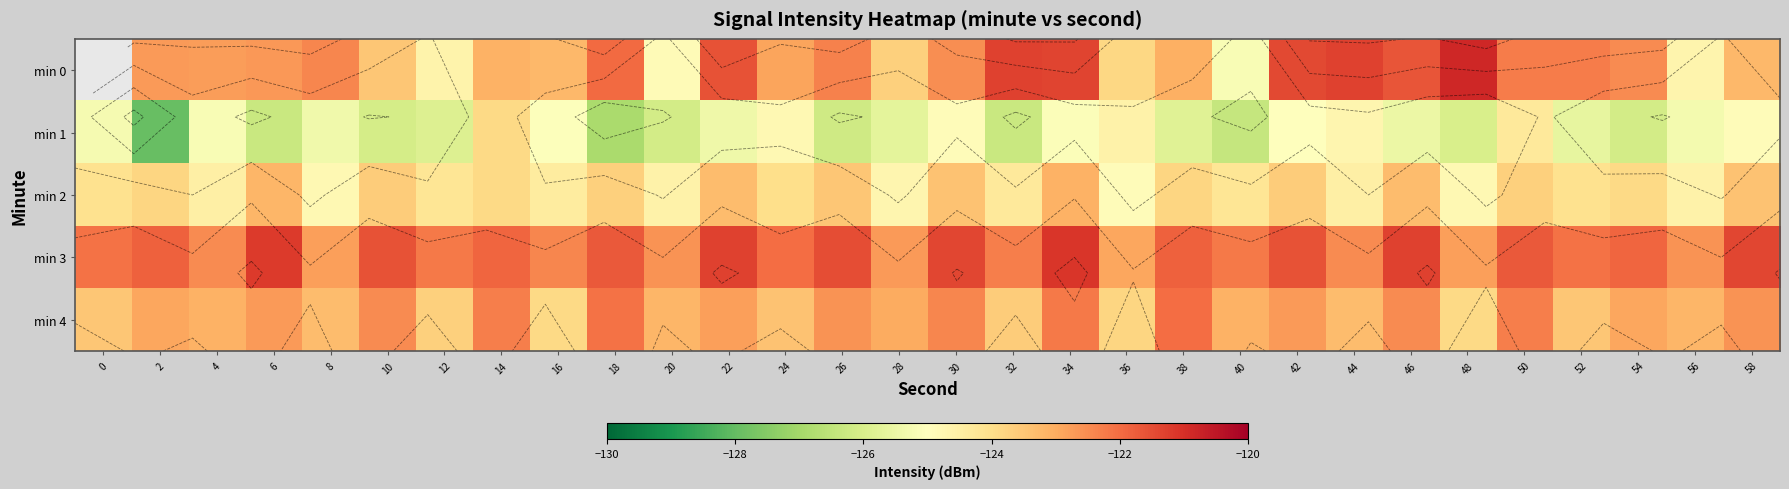

Rank the series at 28 from lowest to highest value.

min 1, min 2, min 0, min 4, min 3